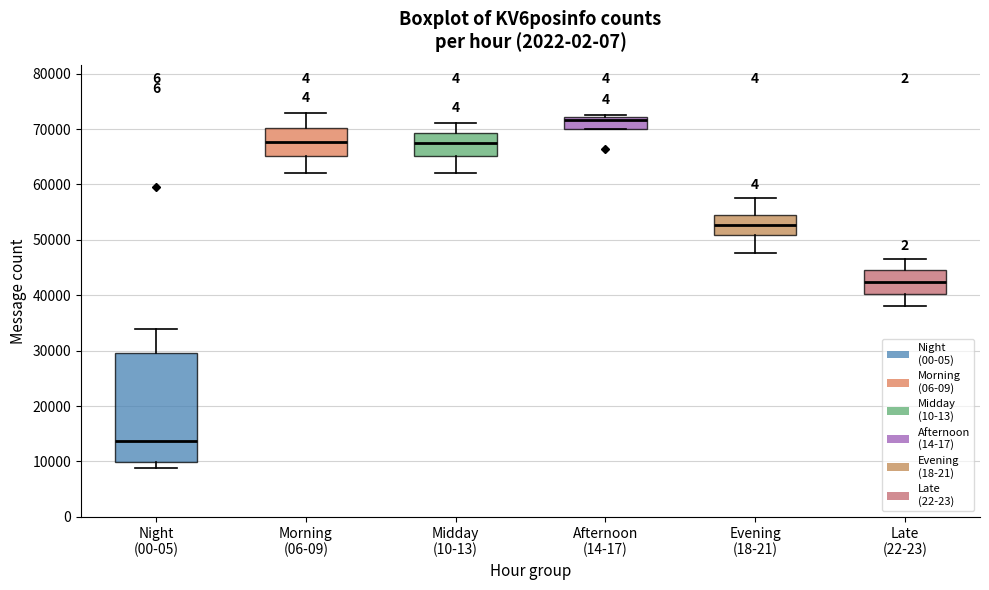

Which box has the highest median line?

Afternoon (14-17)